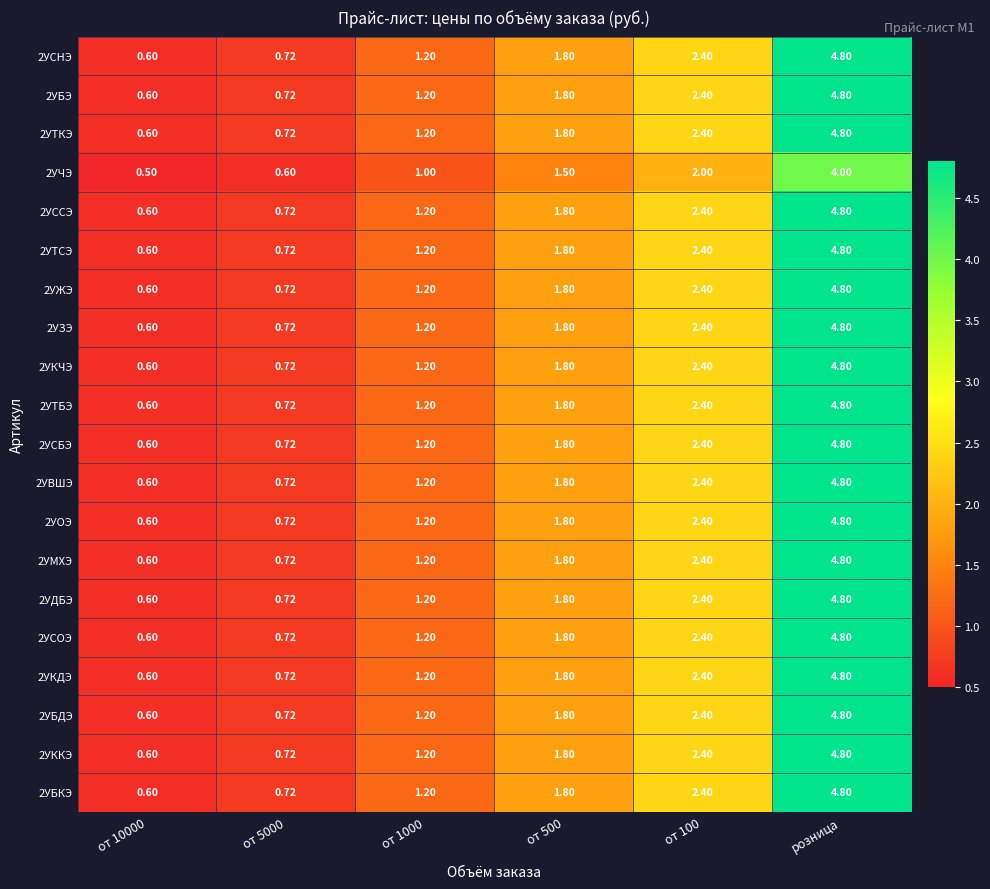

At which category is the sum across all series the highest?

розница